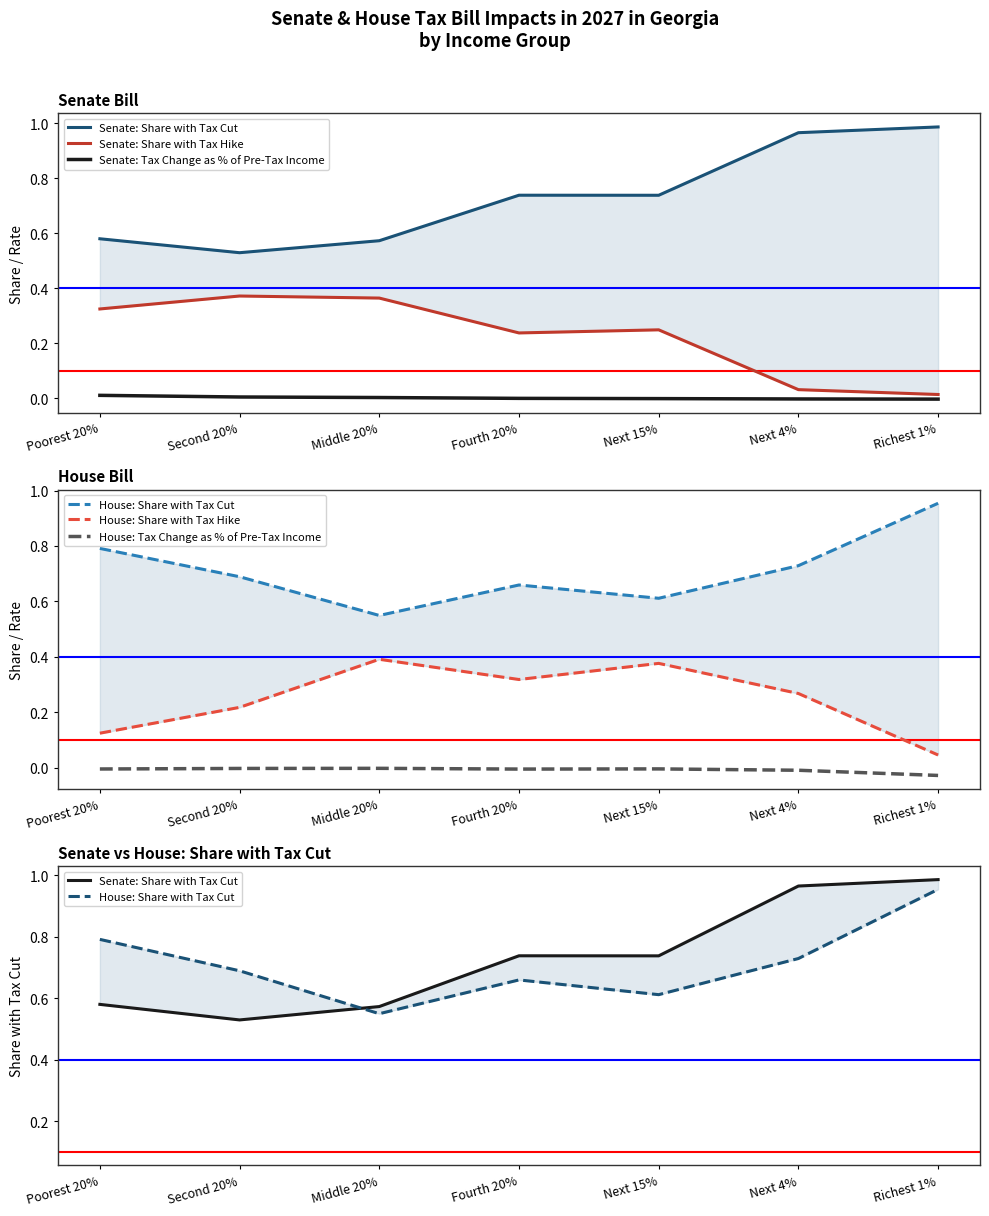

What is the label of the 6th point from the right?

Second 20%